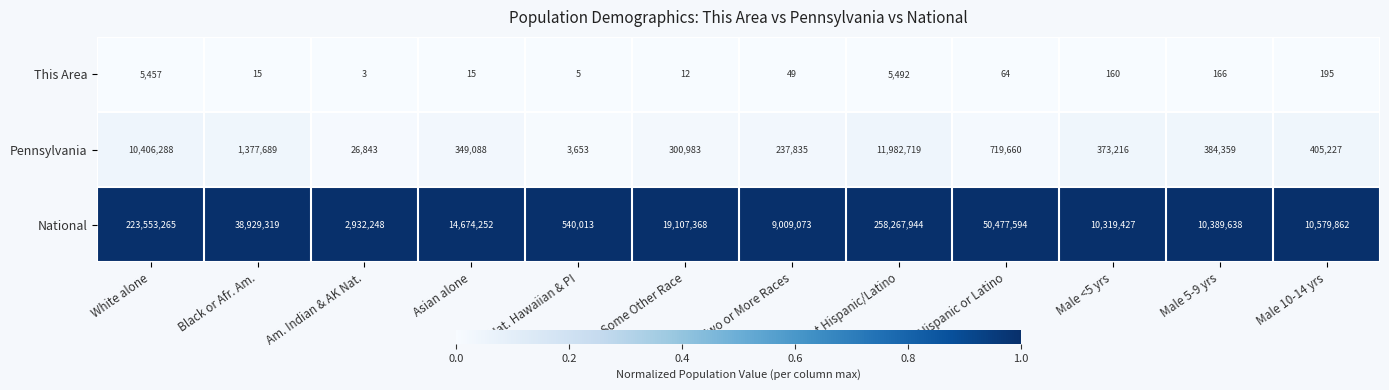

Rank the series at White alone from highest to lowest value.

National, Pennsylvania, This Area